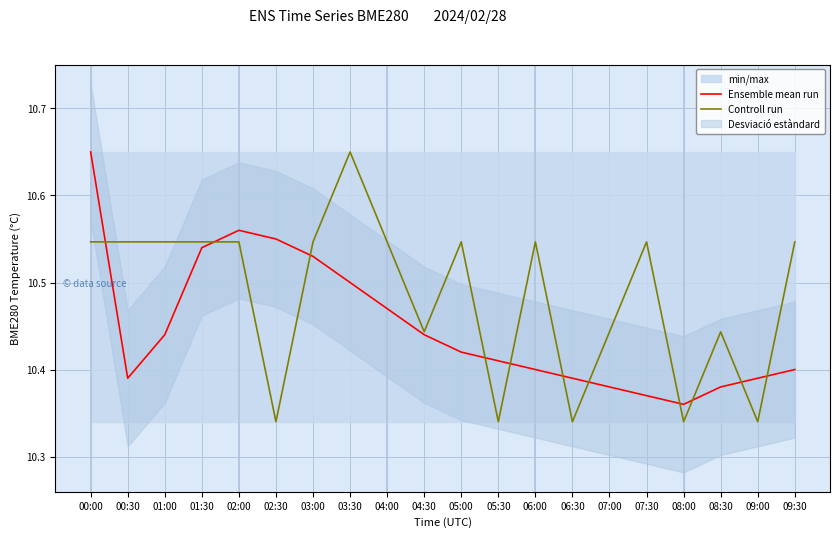

How many data points does each series have?

20